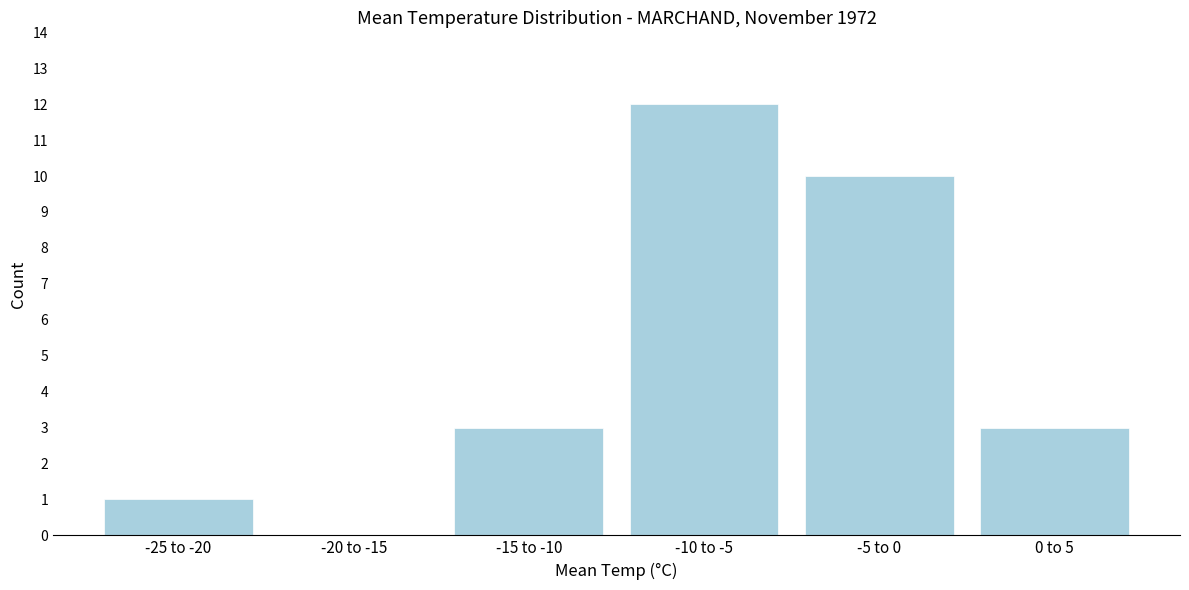

Reading left to right, transcribe all the data shown in this chart.

-25 to -20=1	-20 to -15=0	-15 to -10=3	-10 to -5=12	-5 to 0=10	0 to 5=3